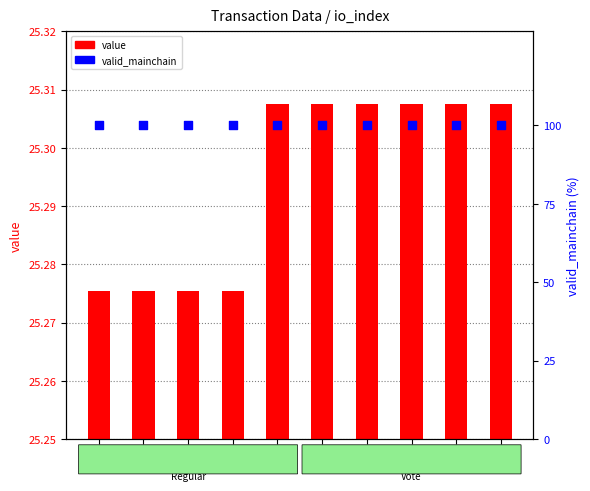

Is the value of value at 3 greater than the value of valid_mainchain at 3?

No